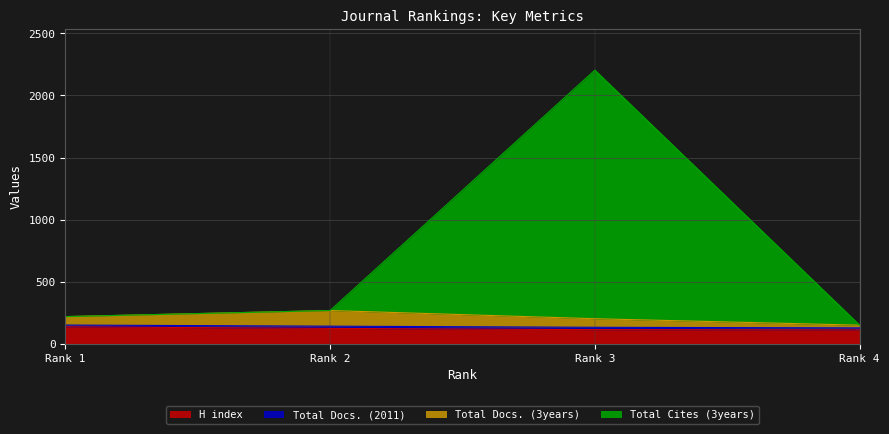

What is the lowest value of the H index series?

112